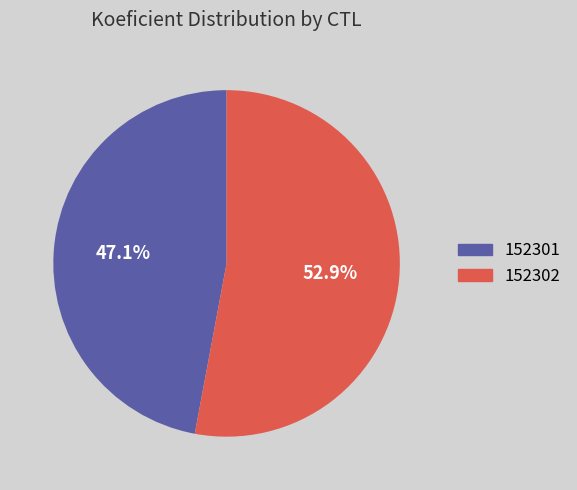

What is the total percentage of 152302 and 152301?

100.0%